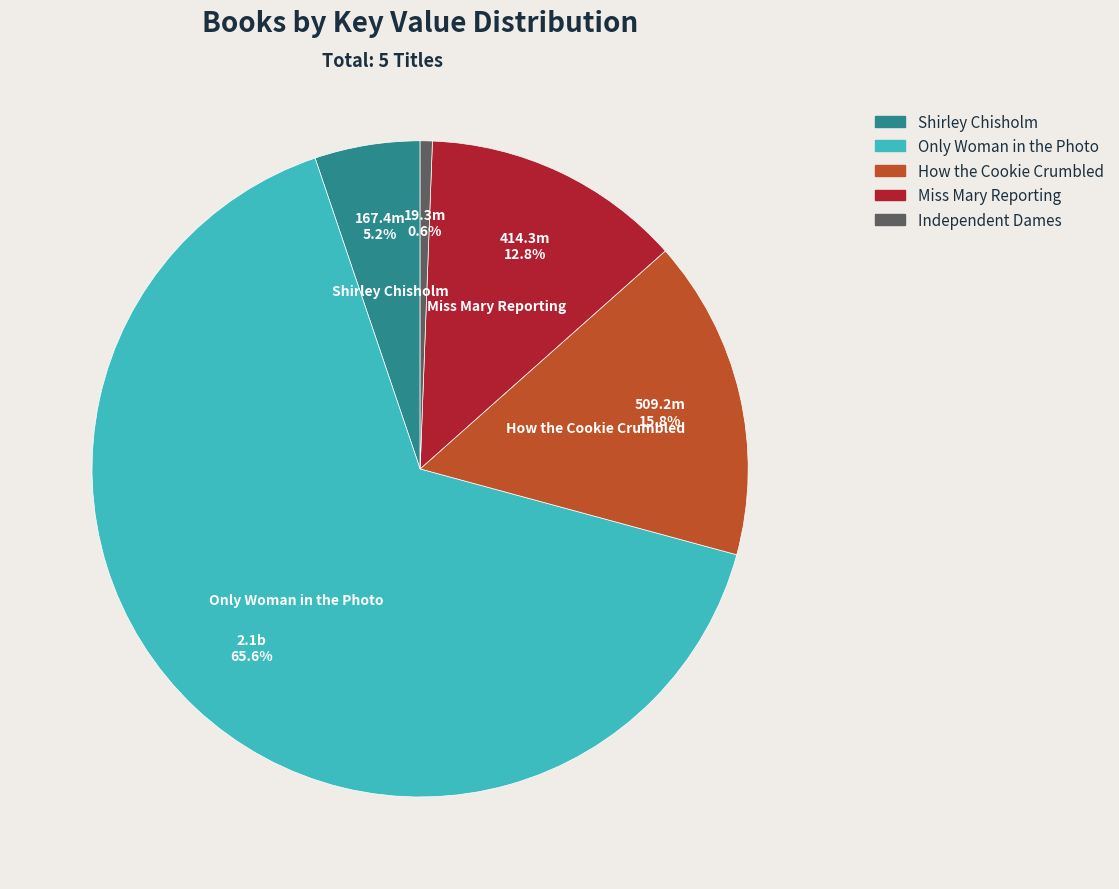

To the nearest percent, what portion does How the Cookie Crumbled represent?

16%